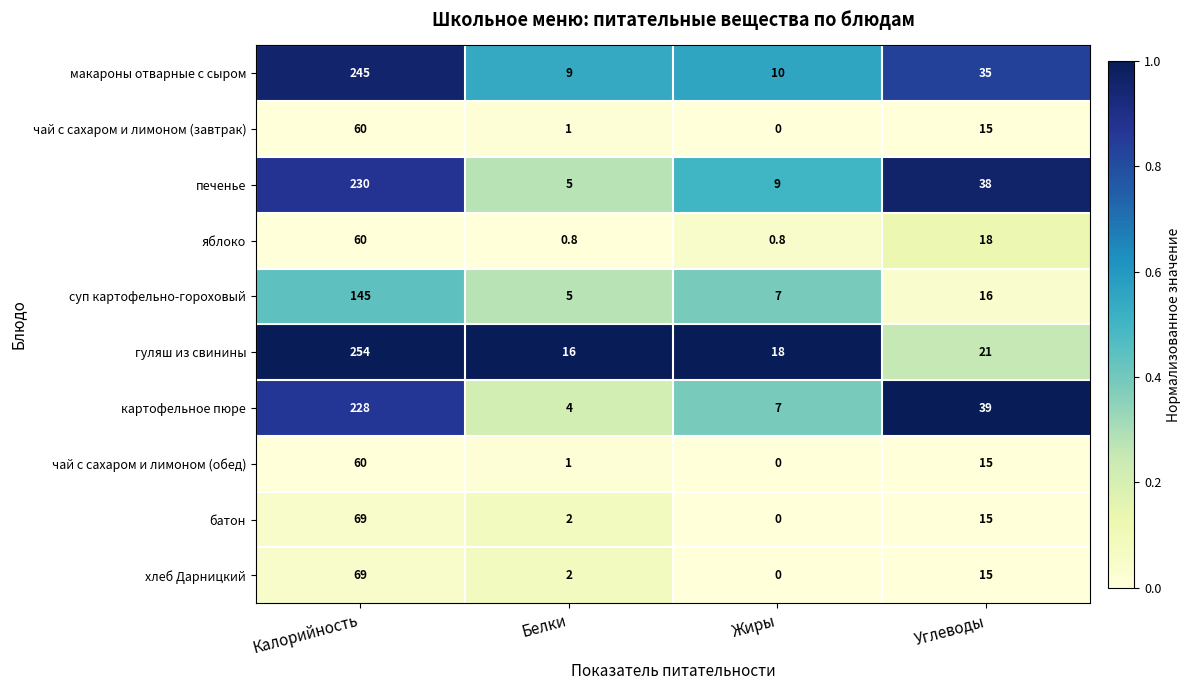

Which series has the largest range (max minus min)?

гуляш из свинины